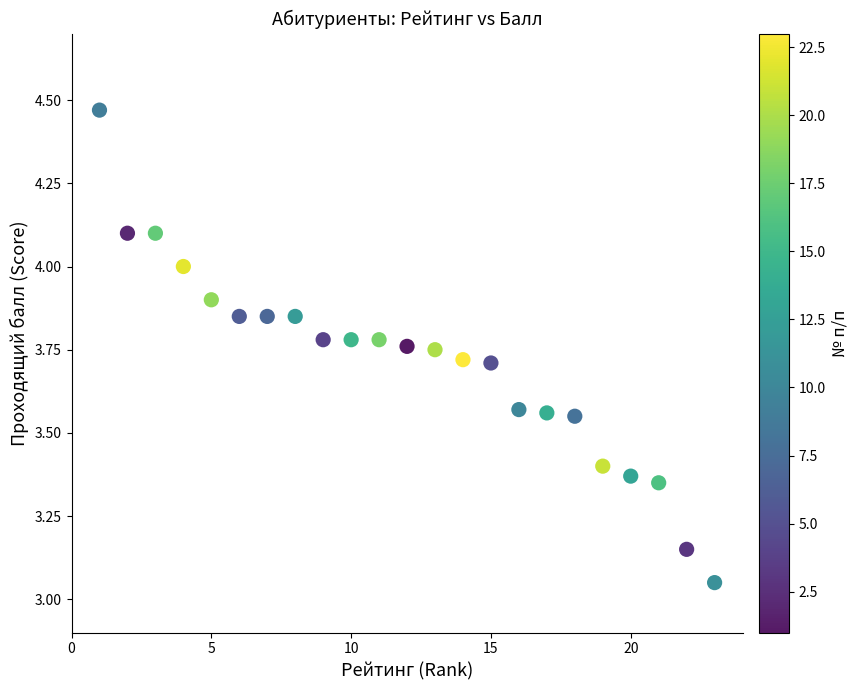

What is the range of Y values (max minus min)?

1.4